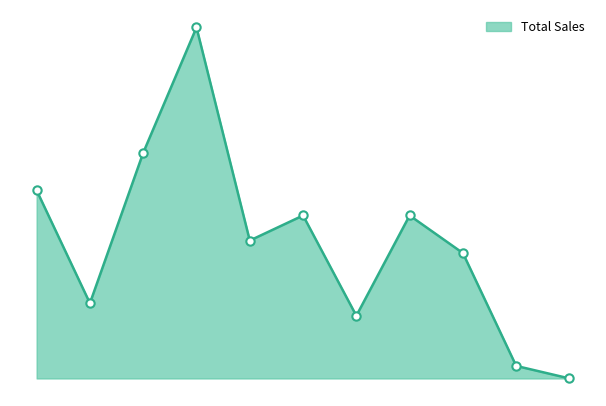

Is this an area chart (filled region under the line)?

Yes